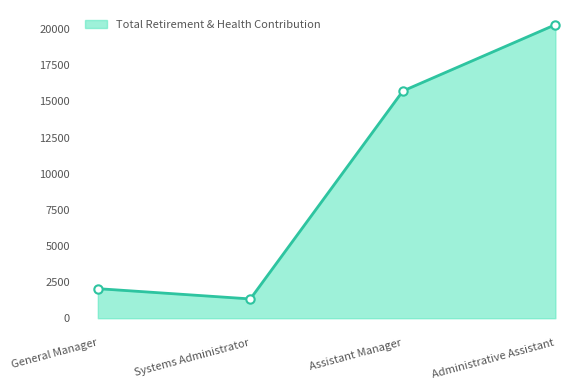

List the labels in order of value, largest first.

Administrative Assistant, Assistant Manager, General Manager, Systems Administrator